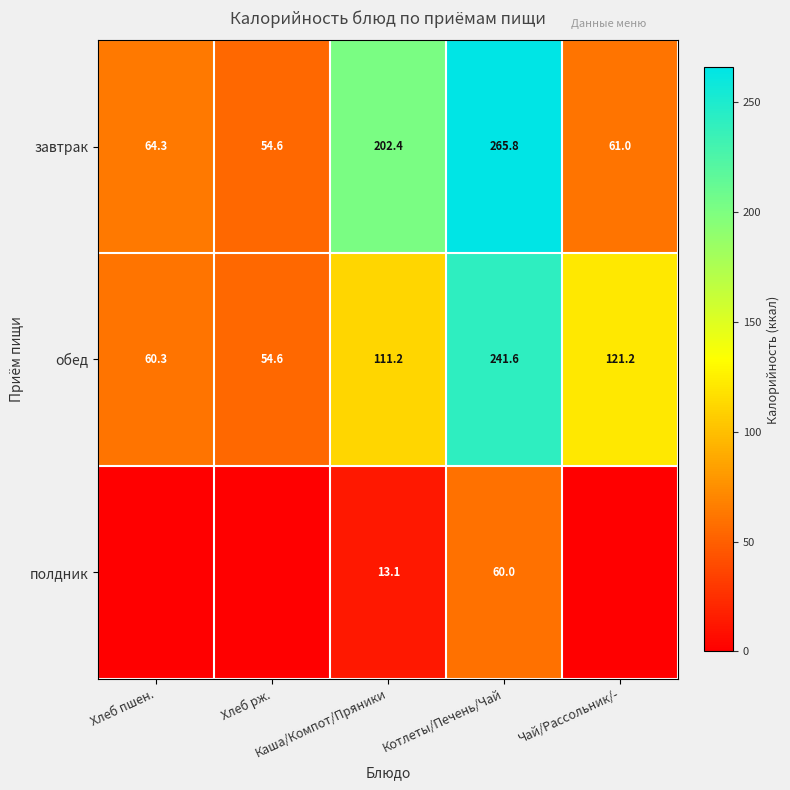

Where does the завтрак series first go above 64?

Хлеб пшен.